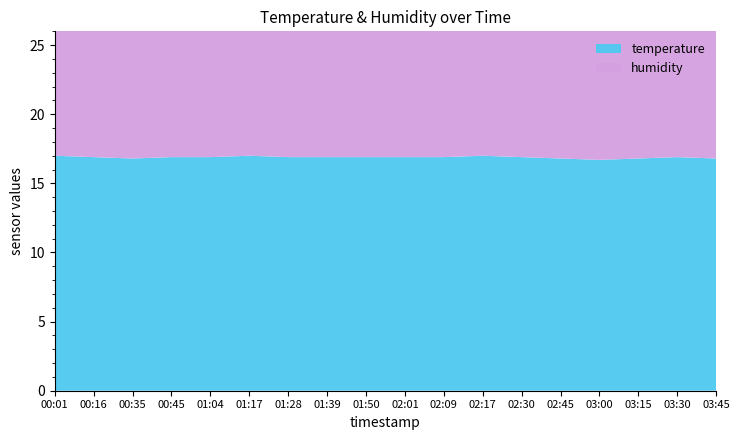

Reading left to right, transcribe all the data shown in this chart.

temperature: 00:01=17.0	00:16=16.9	00:35=16.8	00:45=16.9	01:04=16.9	01:17=17.0	01:28=16.9	01:39=16.9	01:50=16.9	02:01=16.9	02:09=16.9	02:17=17.0	02:30=16.9	02:45=16.8	03:00=16.7	03:15=16.8	03:30=16.9	03:45=16.8
humidity: 00:01=99.9	00:16=99.9	00:35=99.9	00:45=99.9	01:04=99.9	01:17=99.9	01:28=99.9	01:39=99.9	01:50=99.9	02:01=99.9	02:09=99.9	02:17=99.9	02:30=99.9	02:45=99.9	03:00=99.9	03:15=99.9	03:30=99.9	03:45=99.9